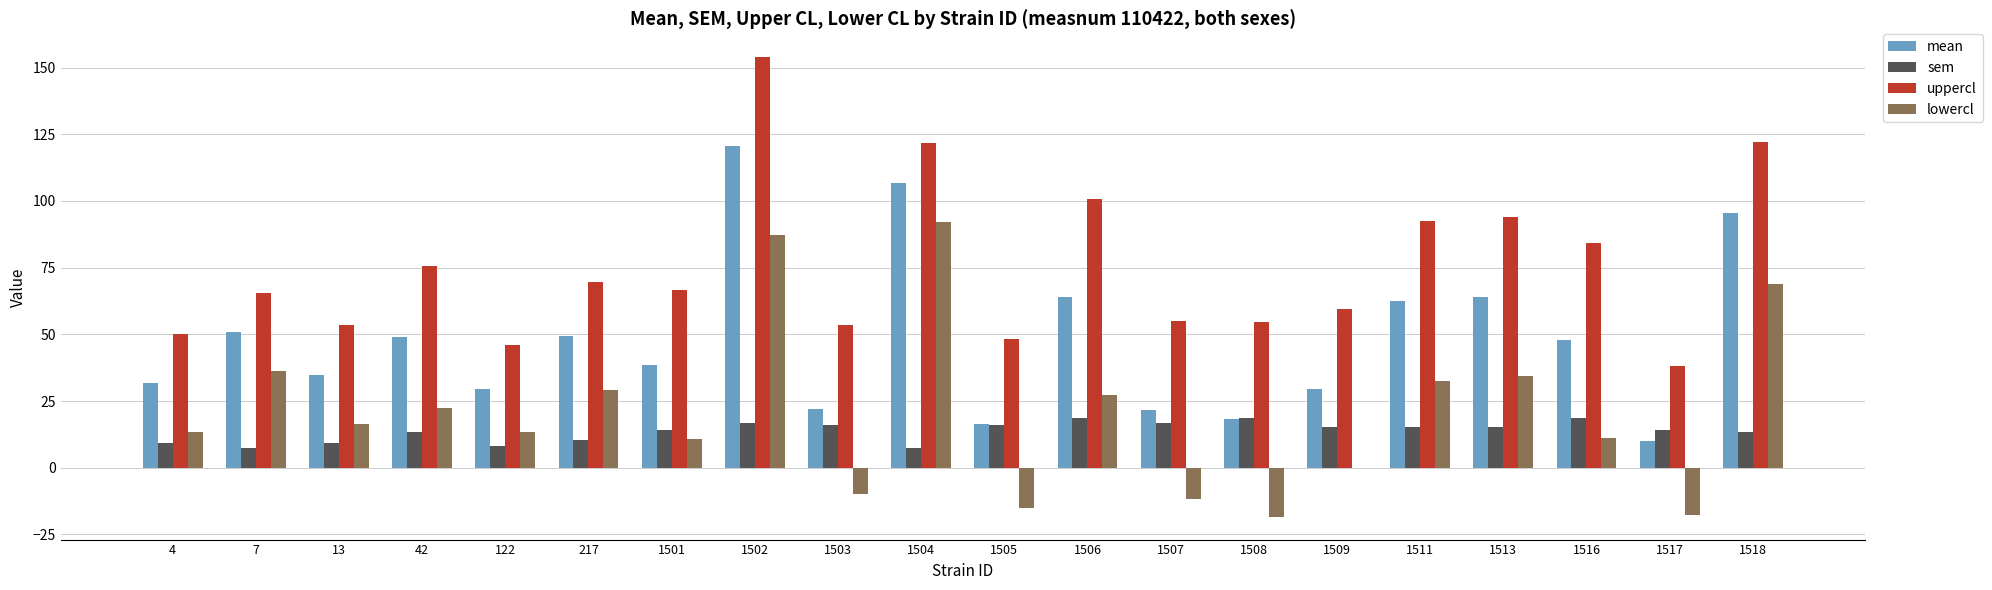

What is the maximum value for sem?

18.6